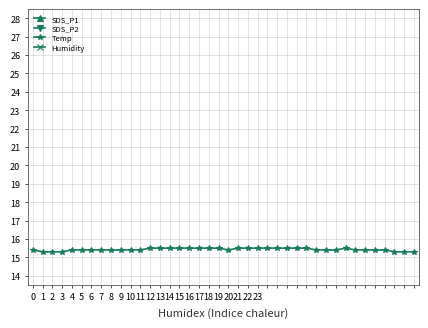

How many lines are shown in the chart?

4